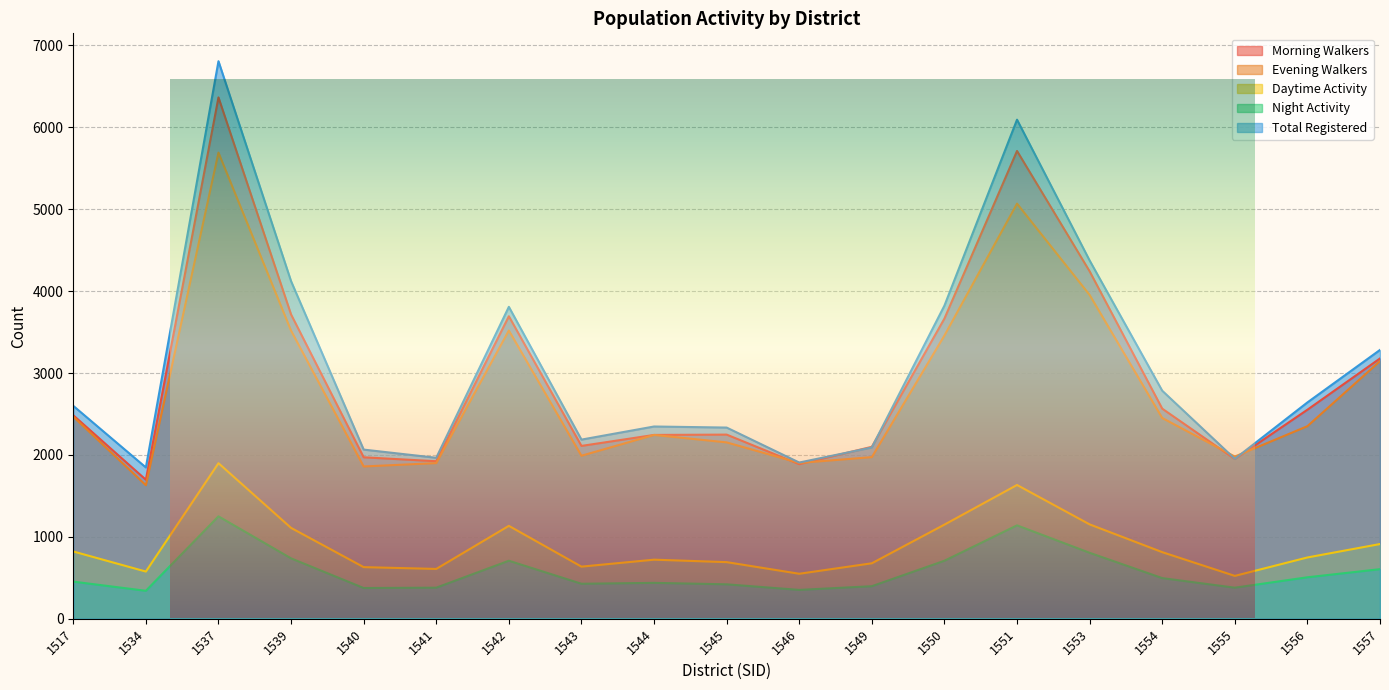

How many lines are shown in the chart?

5